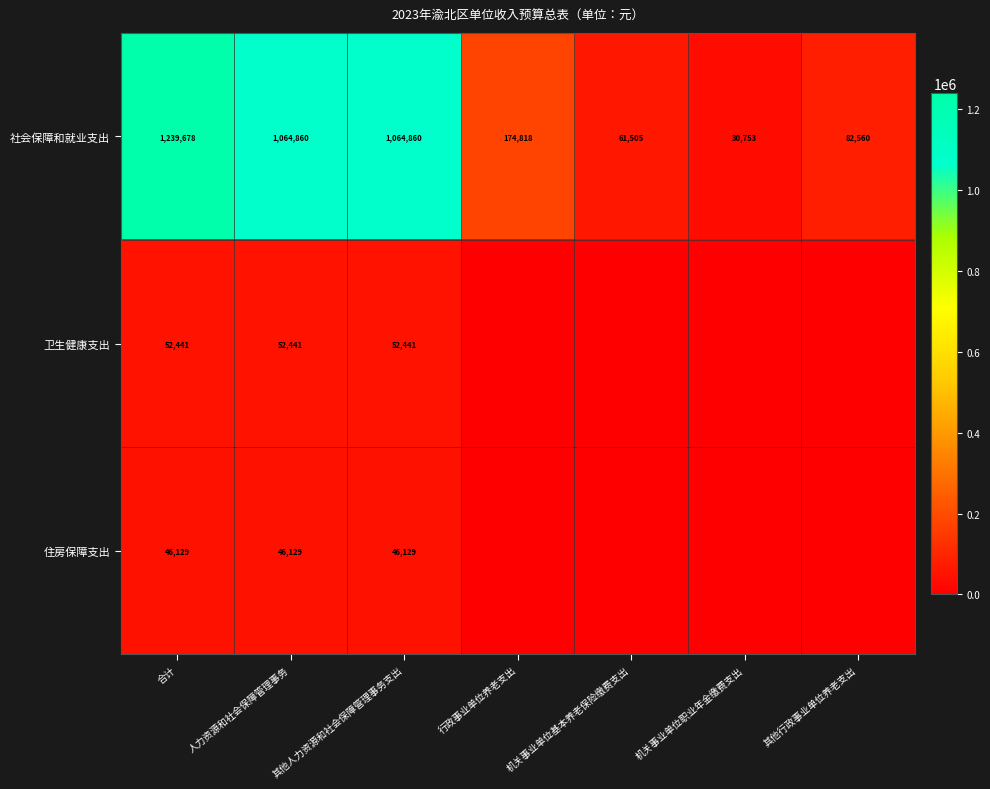

At which label does 社会保障和就业支出 first exceed 174818?

合计